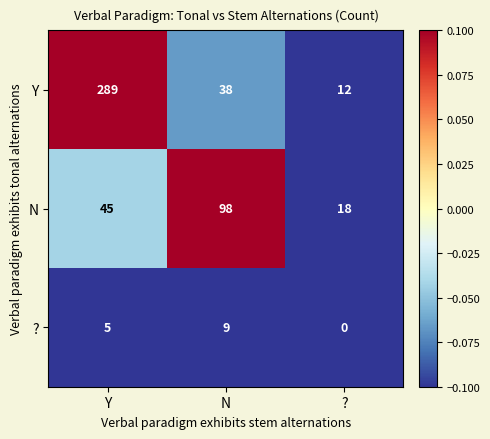

At which category is the sum across all series the highest?

Y